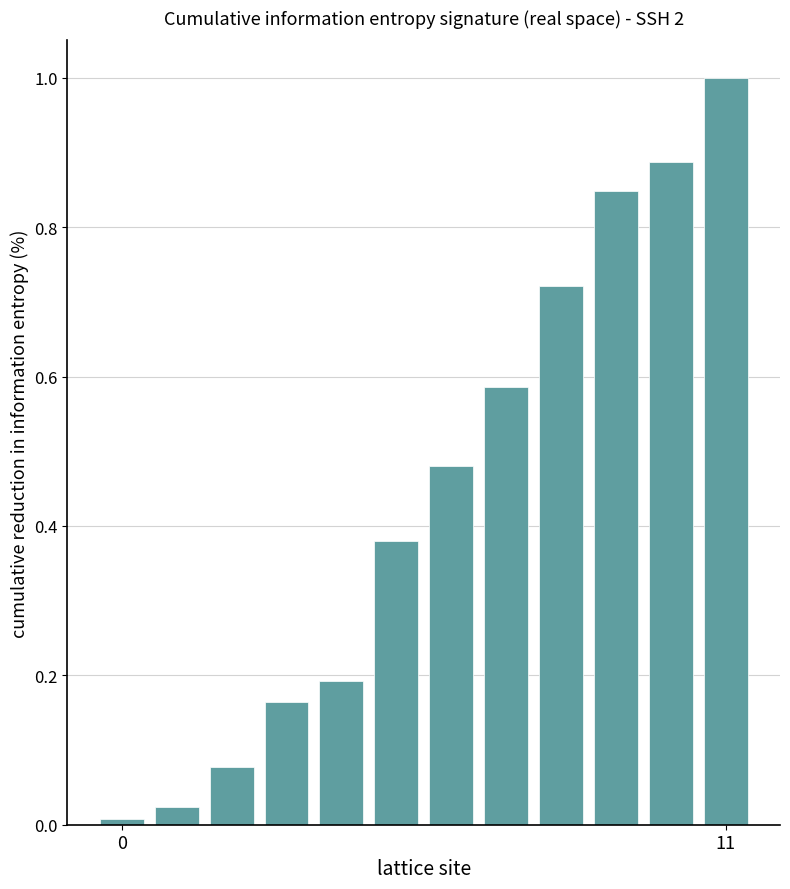

What is the greatest value displayed?

1.0